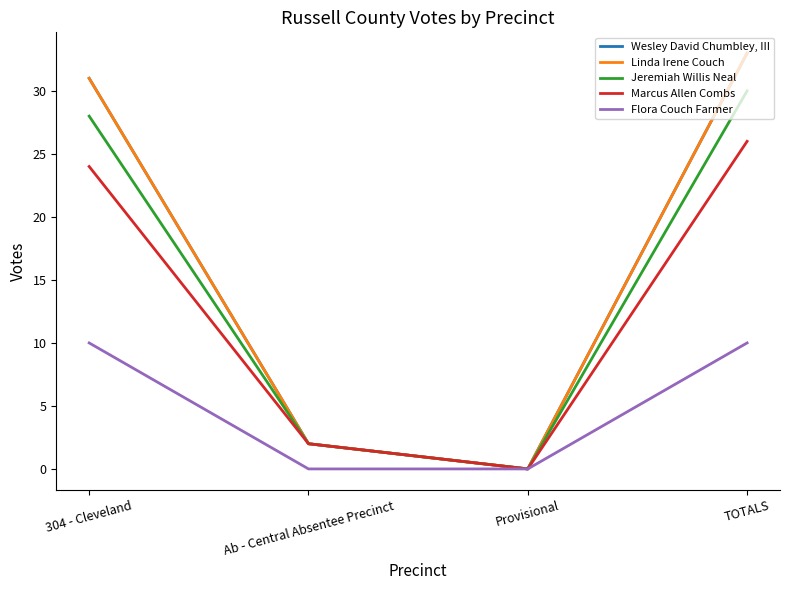

Does the chart display data point markers on the line(s)?

No